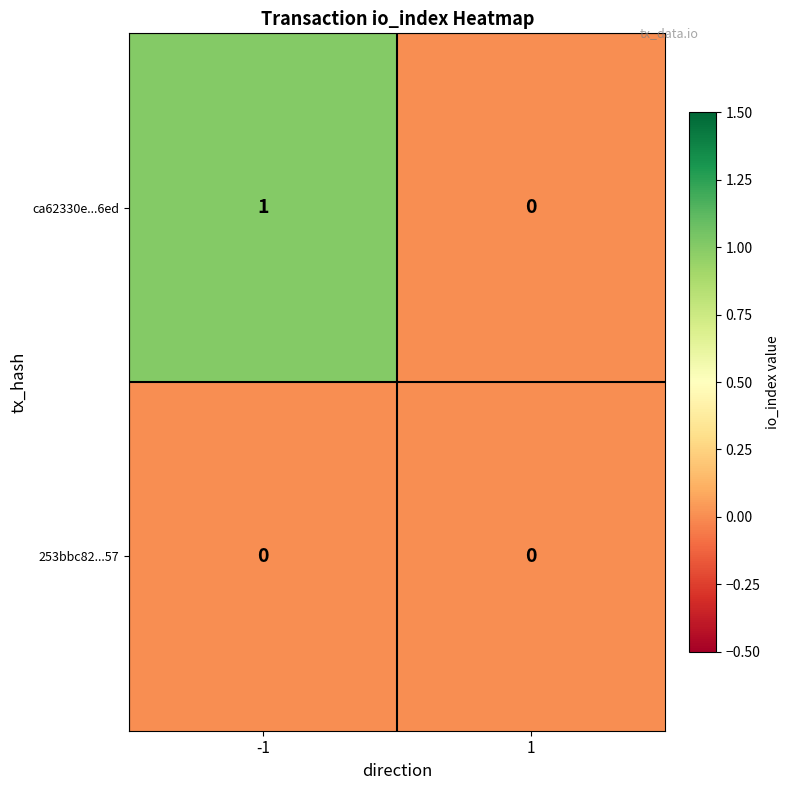

What is the maximum value shown in the chart?

1